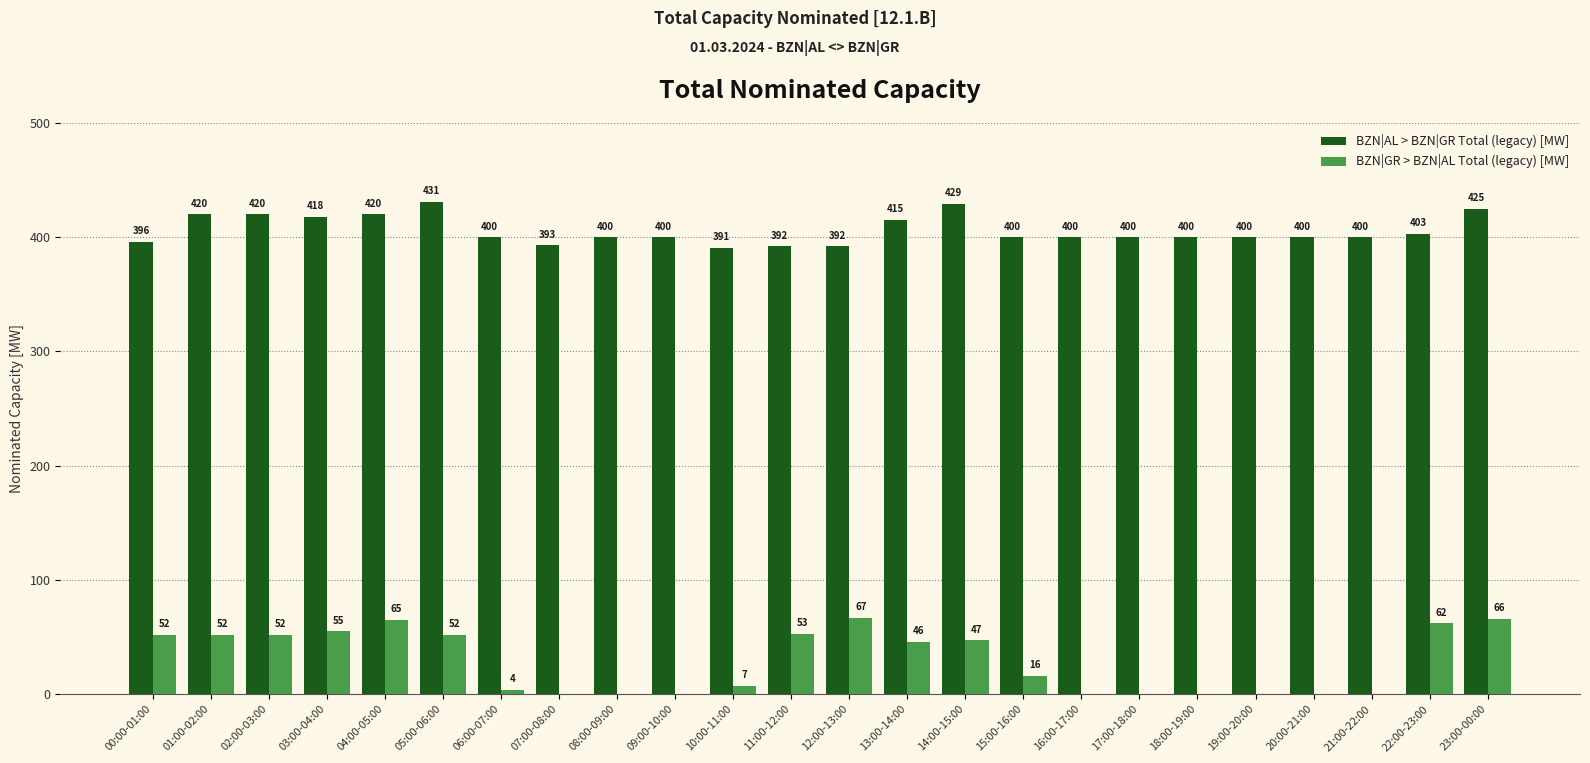

Read the BZN|GR > BZN|AL Total (legacy) [MW] value at 11:00-12:00, to the nearest 10.

50